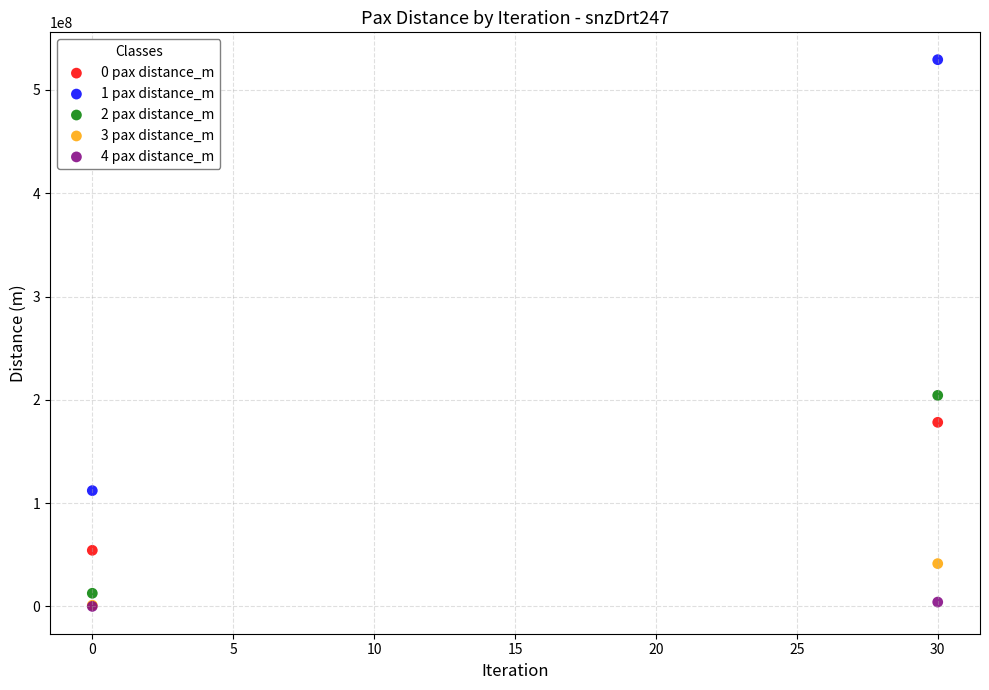

Which series reaches the maximum Y coordinate?

1 pax distance_m